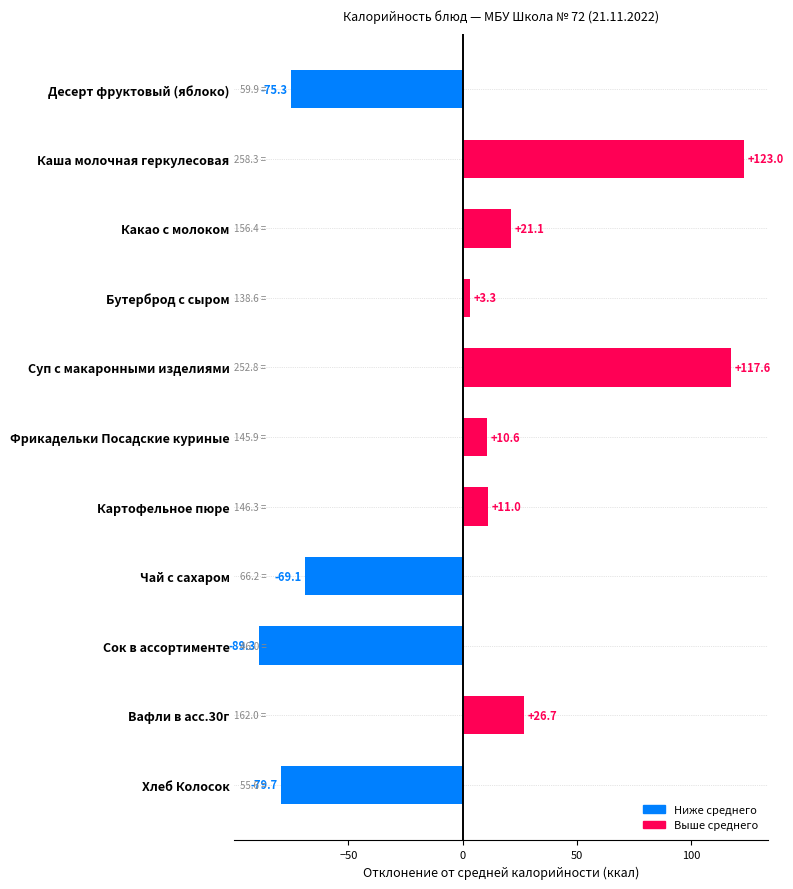

Between Картофельное пюре and Десерт фруктовый (яблоко), which is larger?

Картофельное пюре